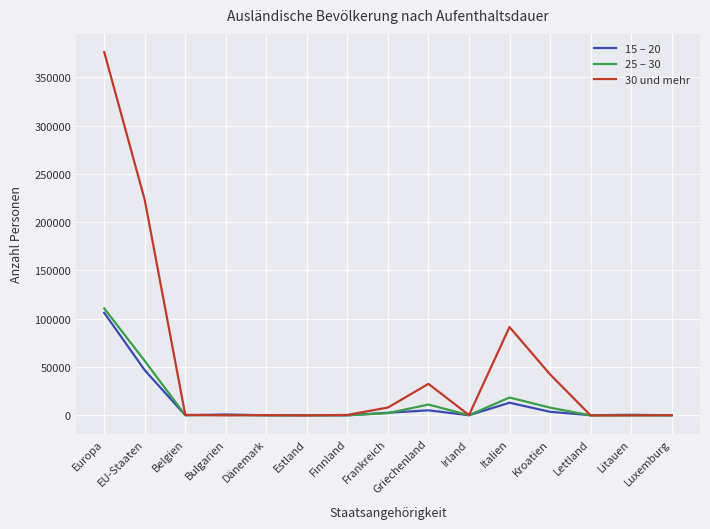

Which series has the largest total across all categories?

30 und mehr